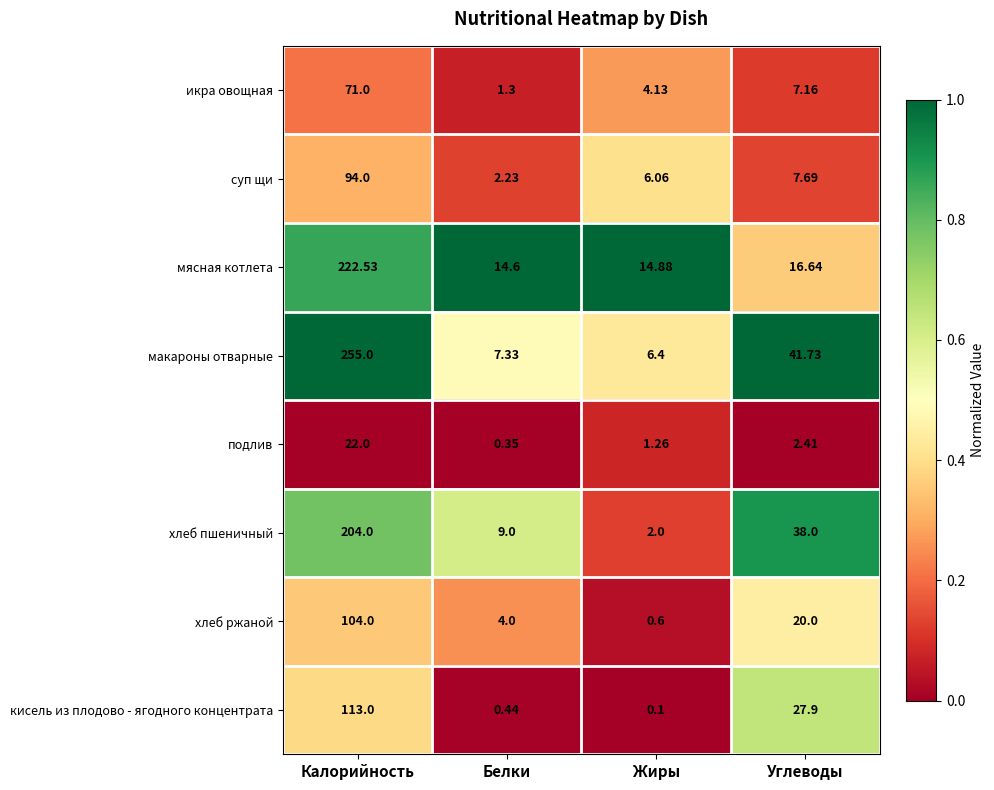

Which series has the largest range (max minus min)?

макароны отварные